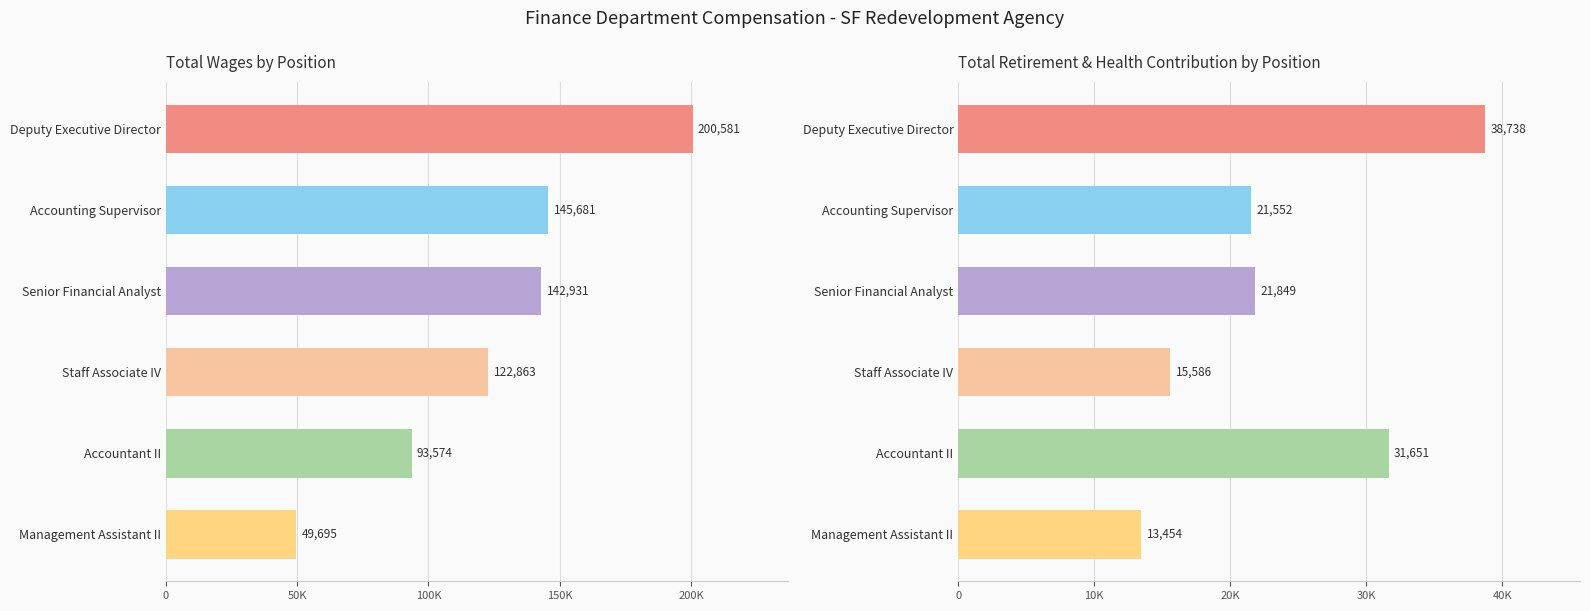

Reading left to right, transcribe all the data shown in this chart.

Total Wages: 200581	145681	142931	122863	93574	49695
Total Retirement & Health Contribution: 38738	21552	21849	15586	31651	13454